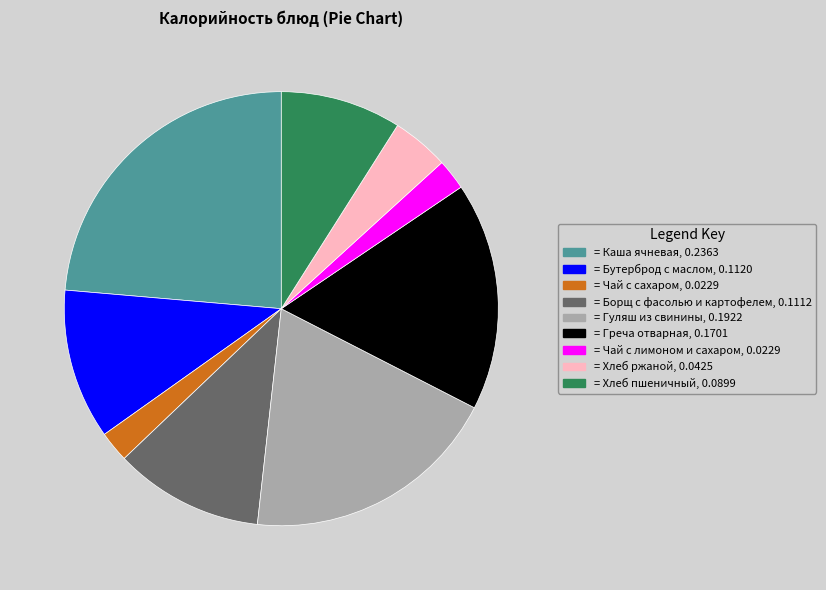

Which has a higher value, = Греча отварная, 0.1701 or = Чай с сахаром, 0.0229?

= Греча отварная, 0.1701